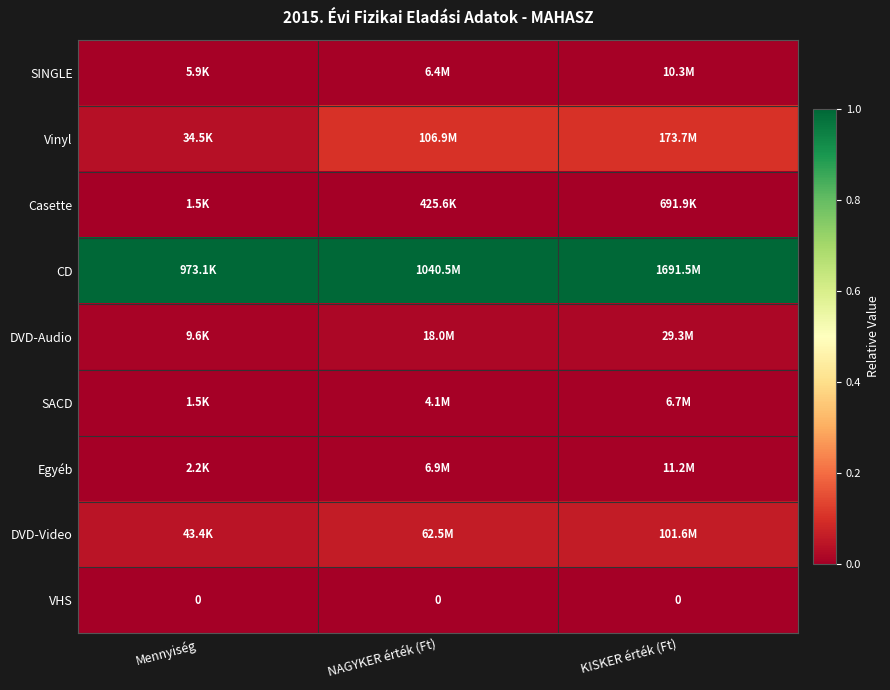

List the series in order of their peak value, highest first.

CD, Vinyl, DVD-Video, DVD-Audio, Egyéb, SINGLE, SACD, Casette, VHS